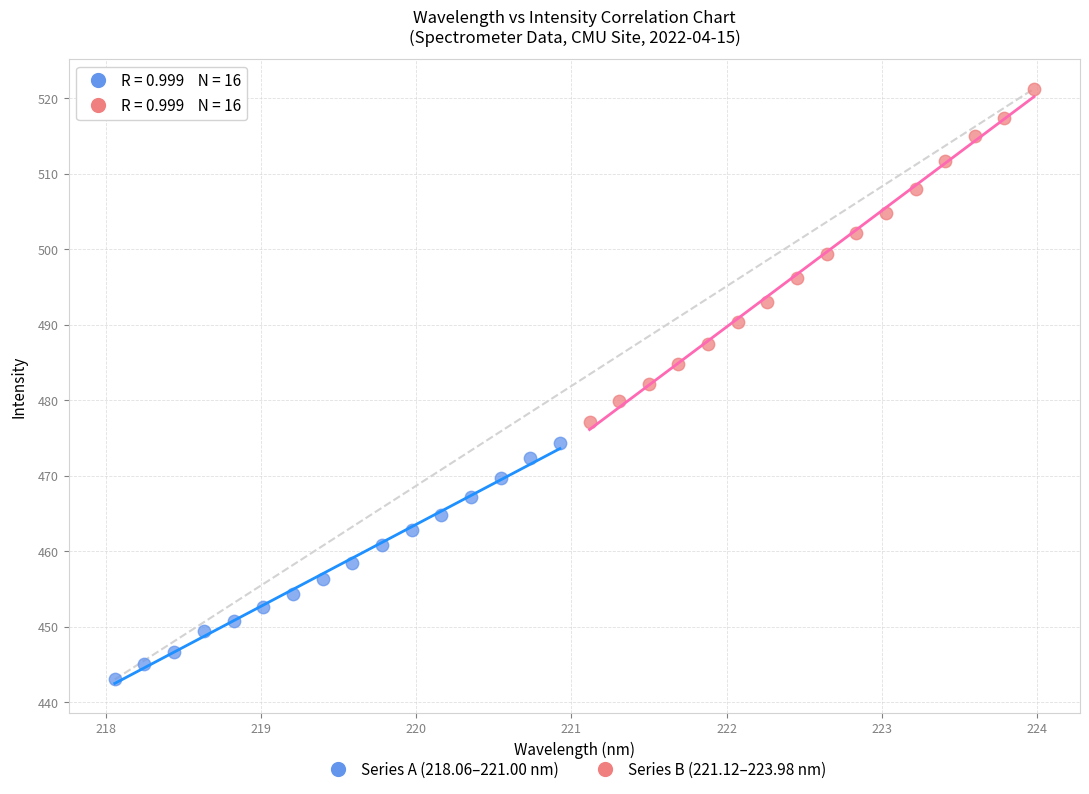

Which series has the widest spread of Y values?

Series B (221.12–223.98 nm)